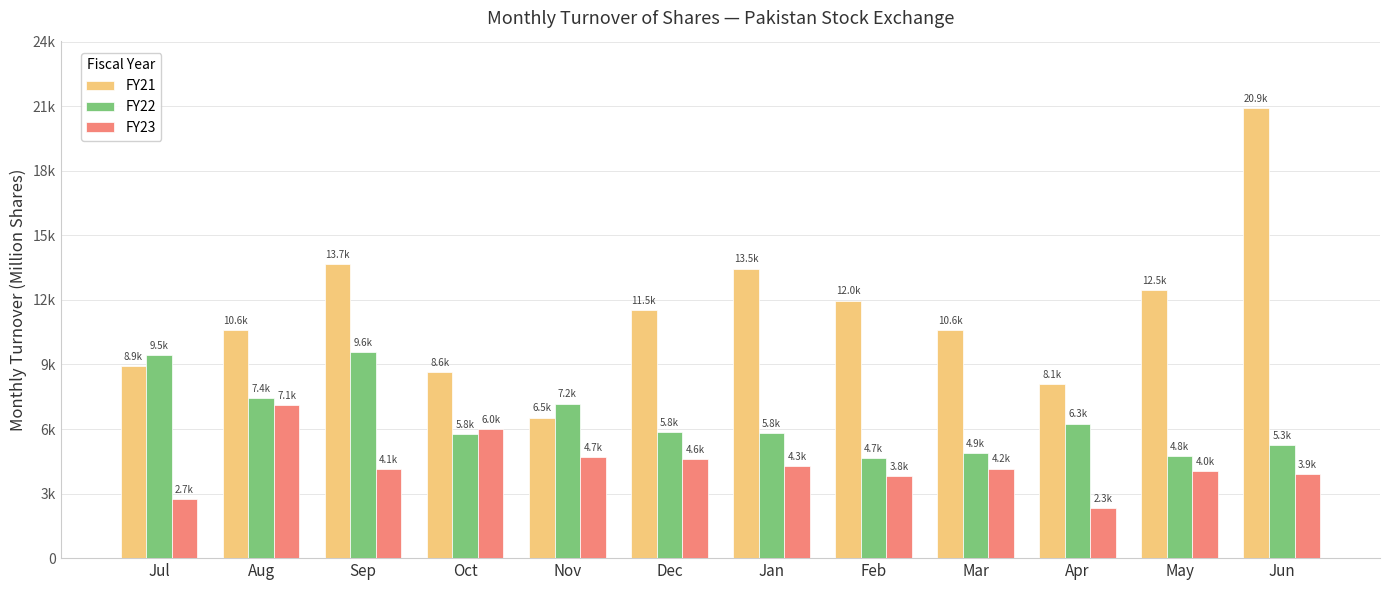

What is the lowest value of the FY22 series?

4661.0